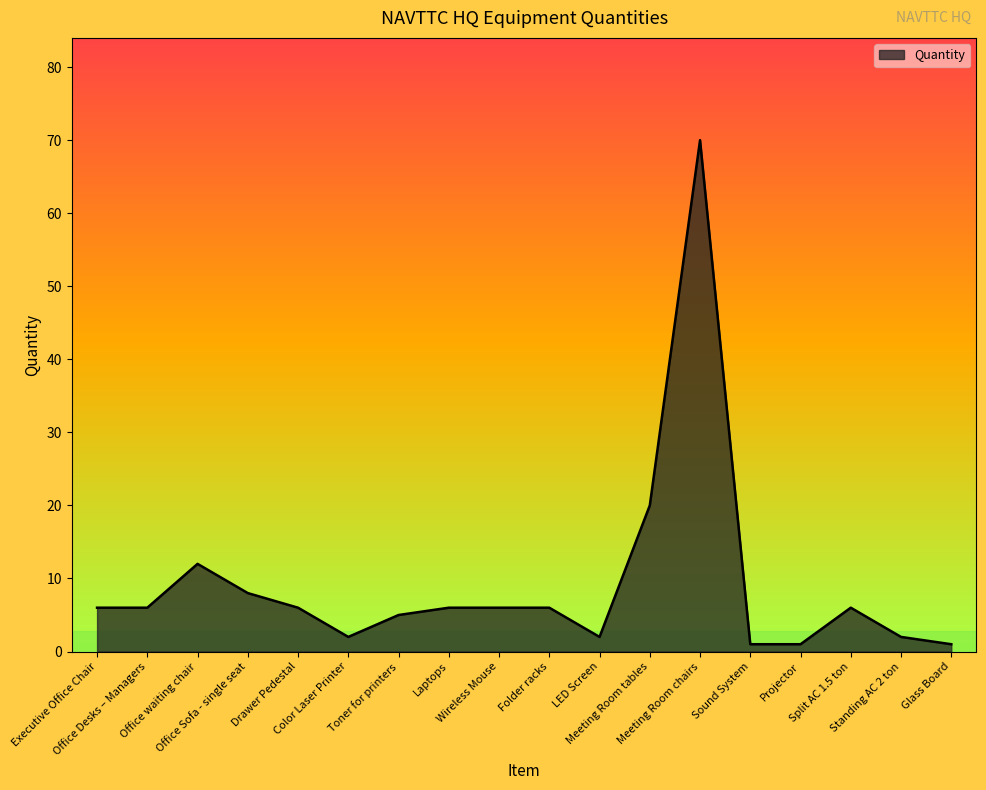

What is the greatest value displayed?

70